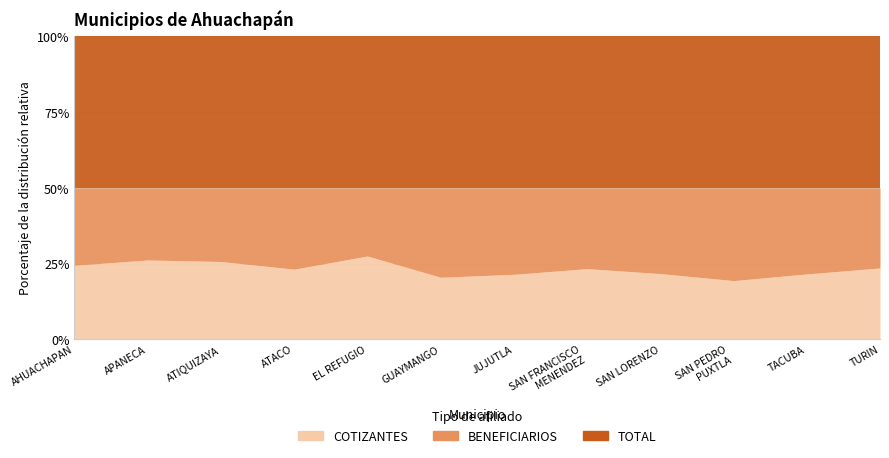

Reading right to left, extract all data points from this chart.

COTIZANTES: 161	50	60	52	131	45	36	83	68	523	112	829
BENEFICIARIOS: 181	66	95	68	150	60	52	68	79	496	102	869
TOTAL: 342	116	155	120	281	105	88	151	147	1019	214	1698